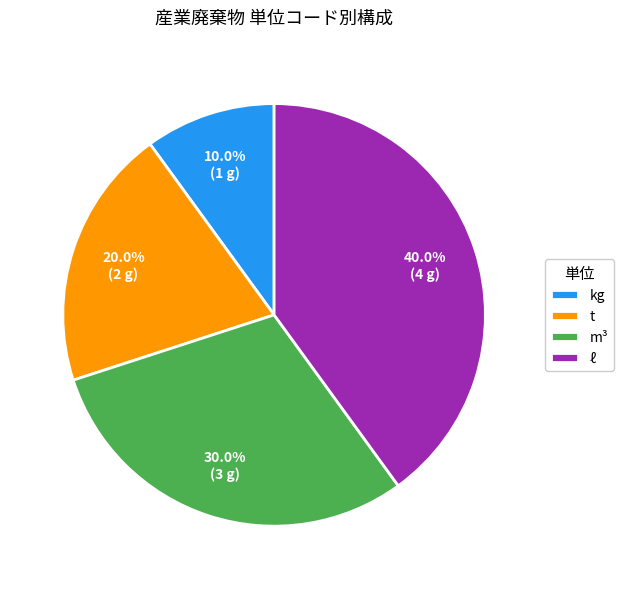

Does kg represent more than half of the total?

No